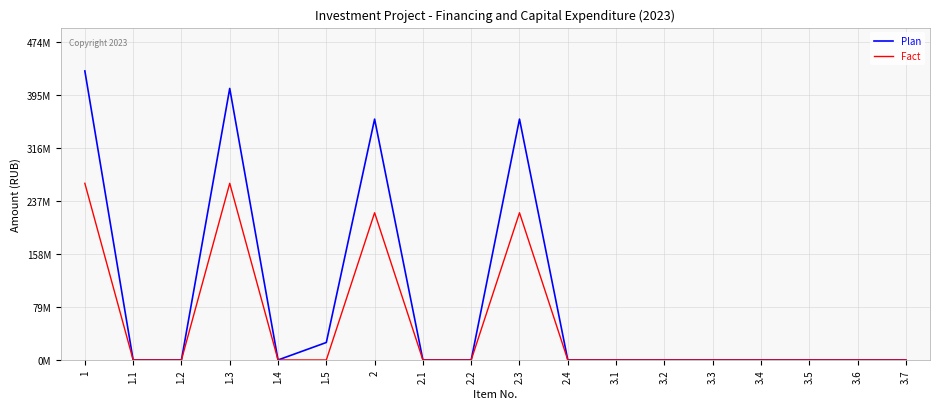

What are all the series names shown in the legend?

Plan, Fact